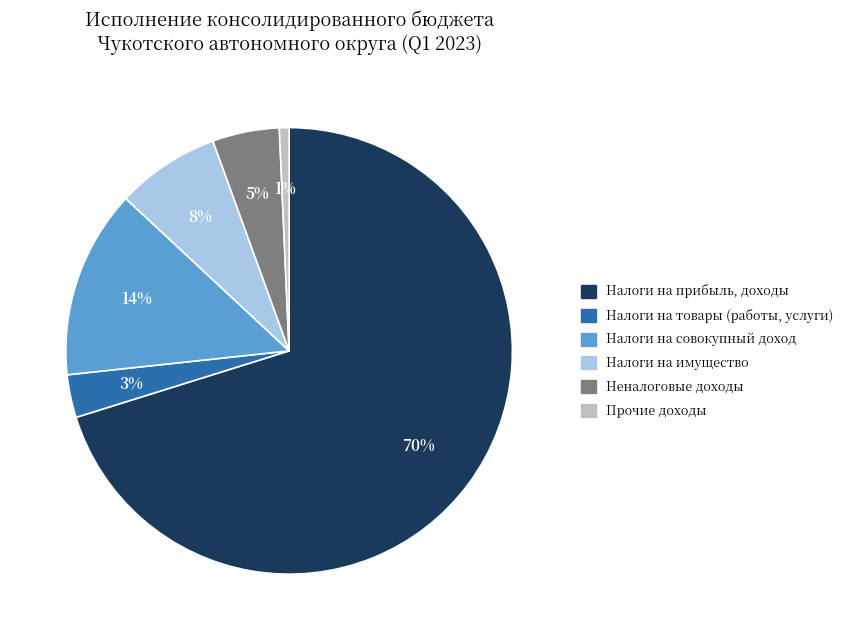

Which category has the biggest portion of the pie?

Налоги на прибыль, доходы